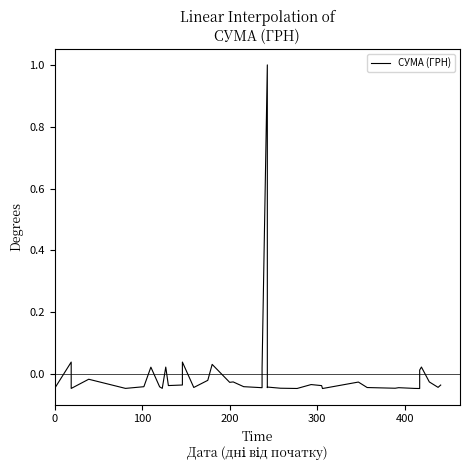

What is the label of the 37th point from the right?

300